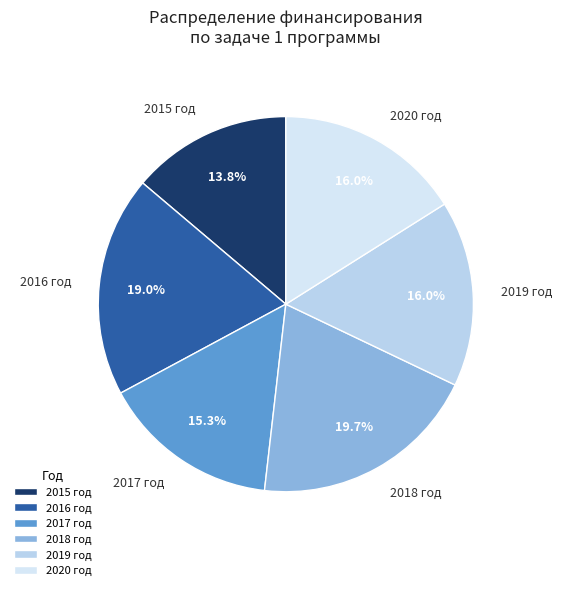

How many slices are in this pie chart?

6